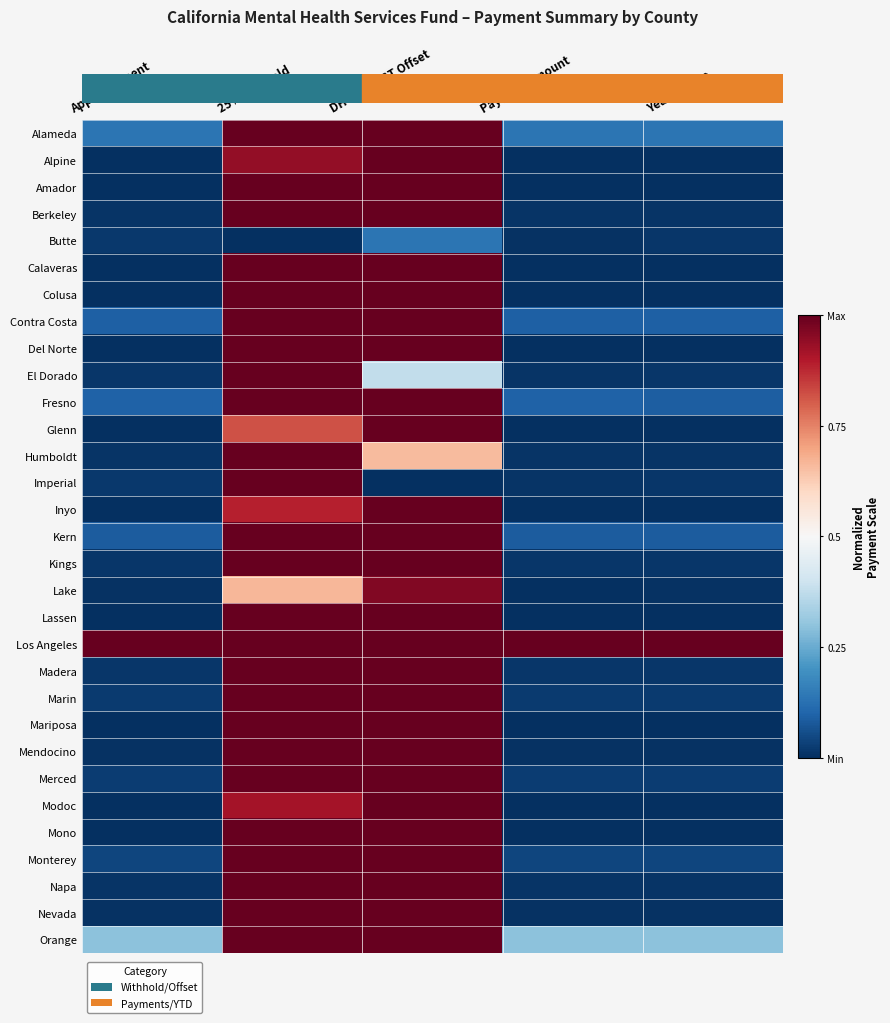

What is the greatest value displayed?

1.0